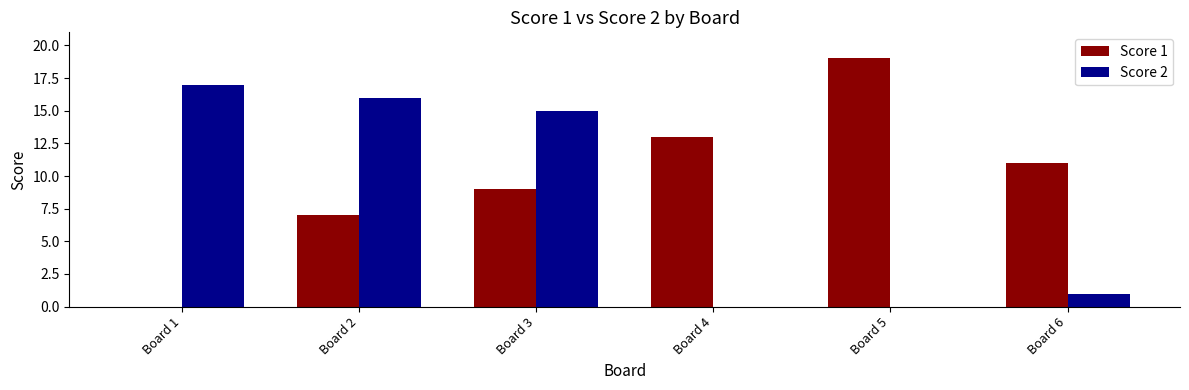

Is the value of Score 2 at Board 5 greater than the value of Score 1 at Board 5?

No